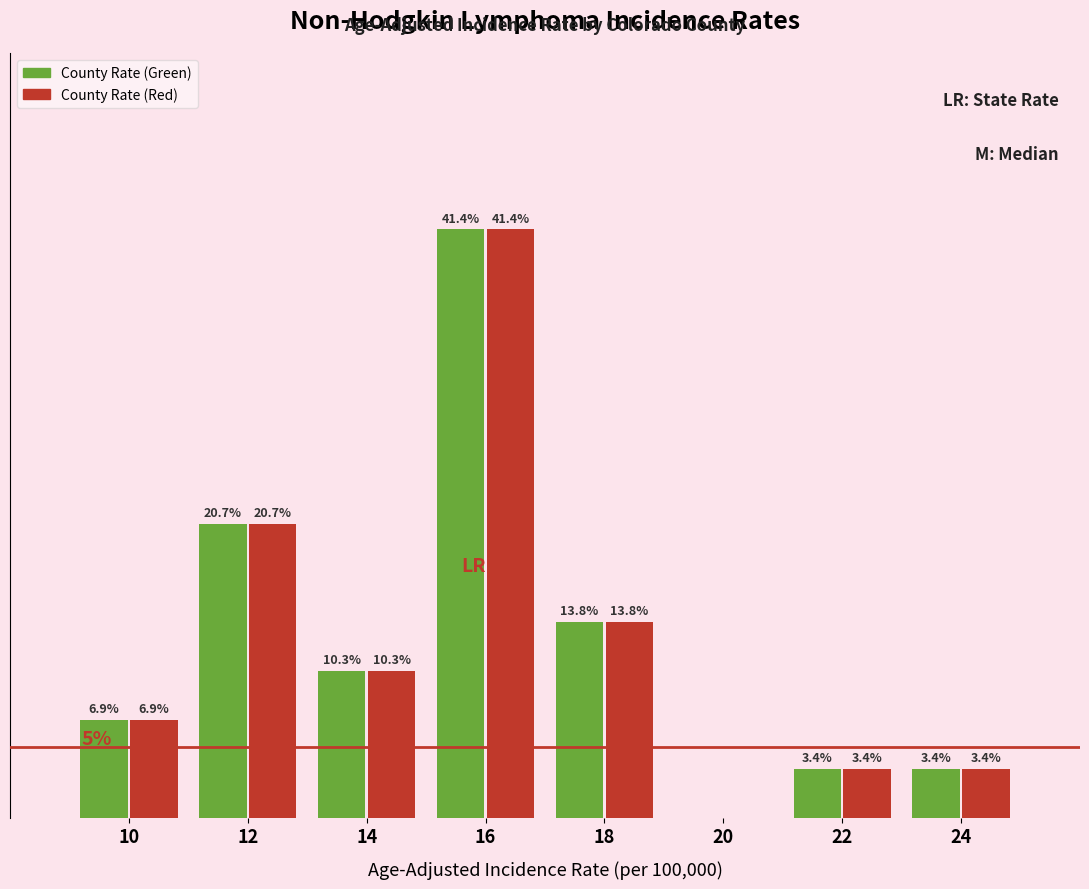

Is the value of County Rate (Red) at 24 greater than the value of County Rate (Green) at 12?

No